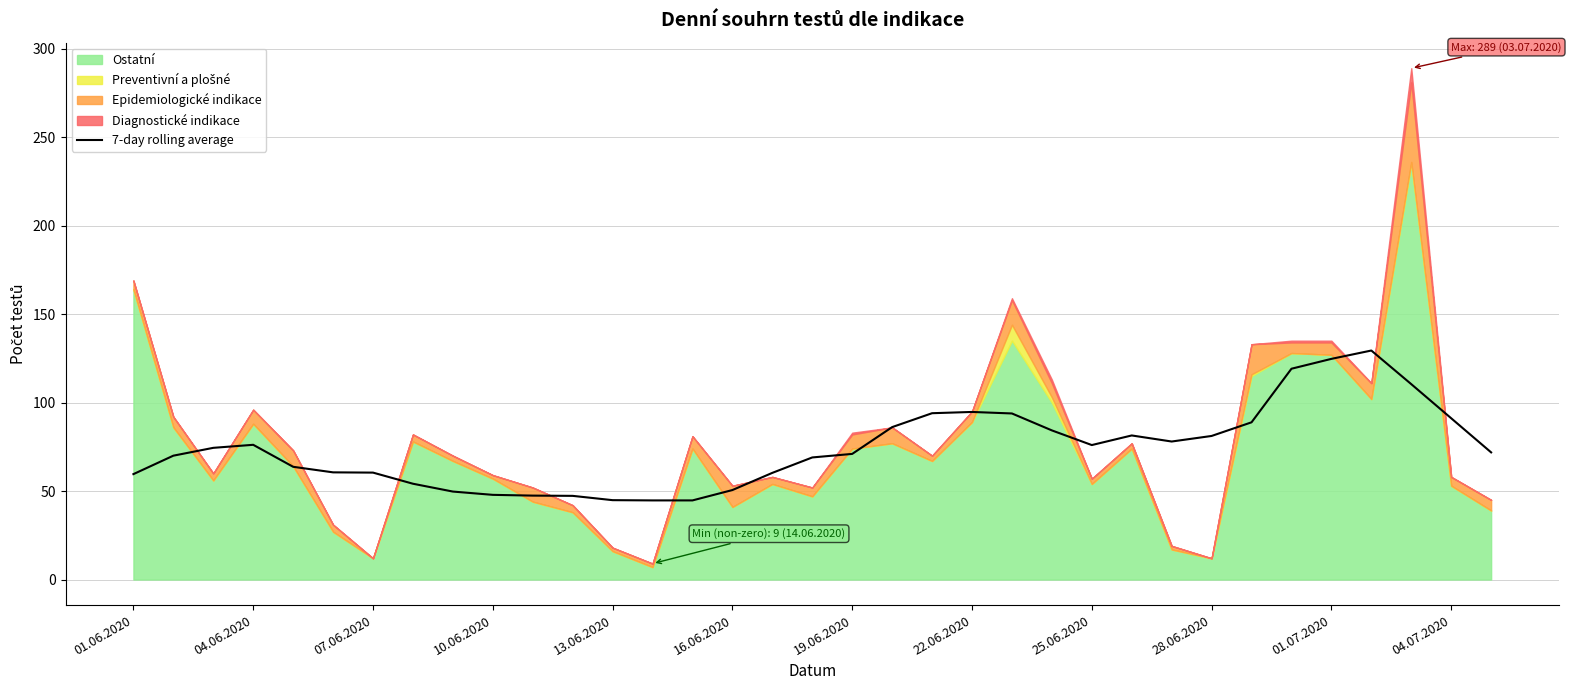

What is the minimum value for 7-day rolling average?

44.7